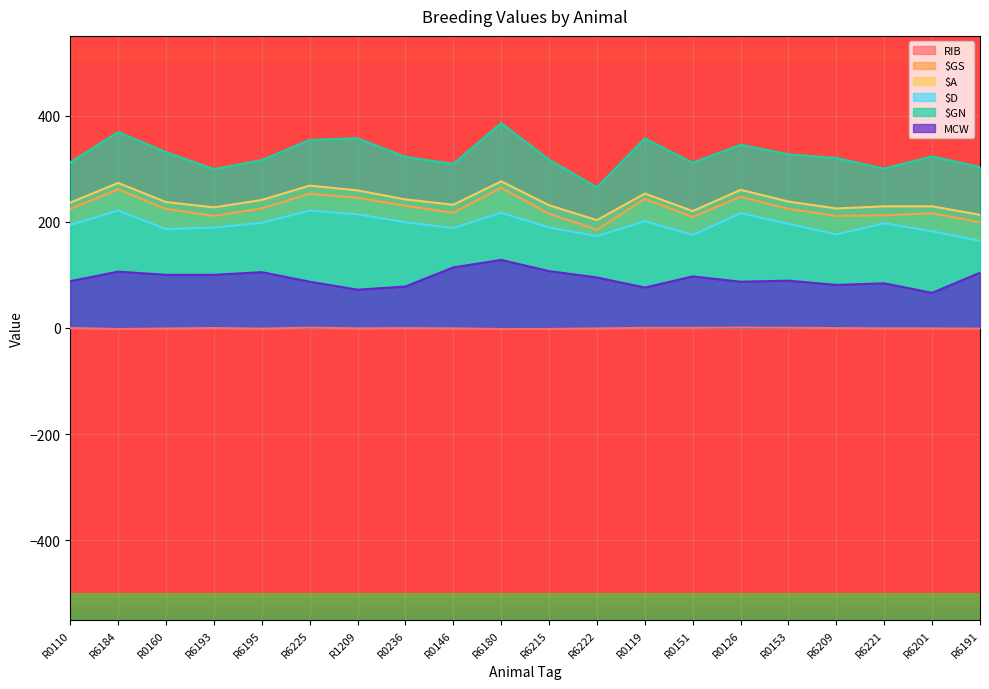

How many lines are shown in the chart?

6